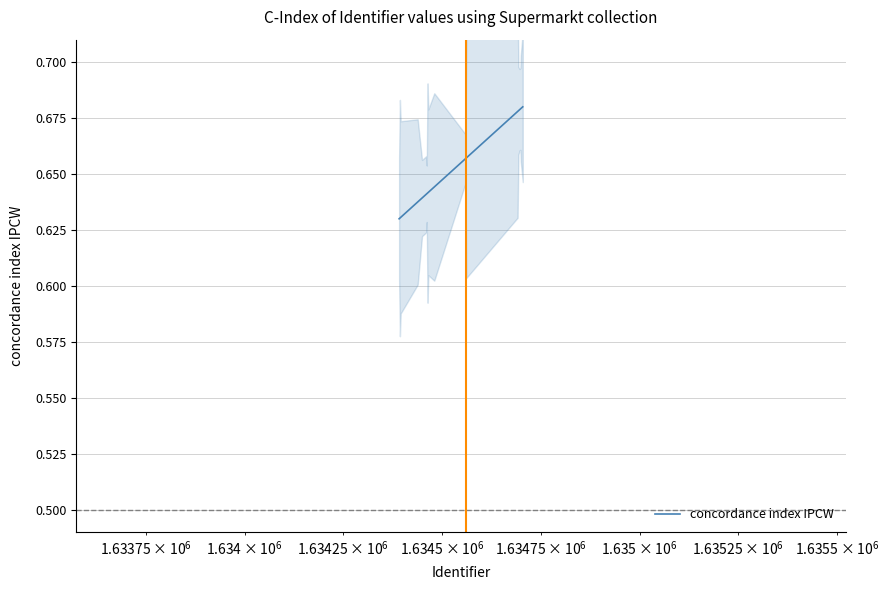

How many series are shown in this chart?

1